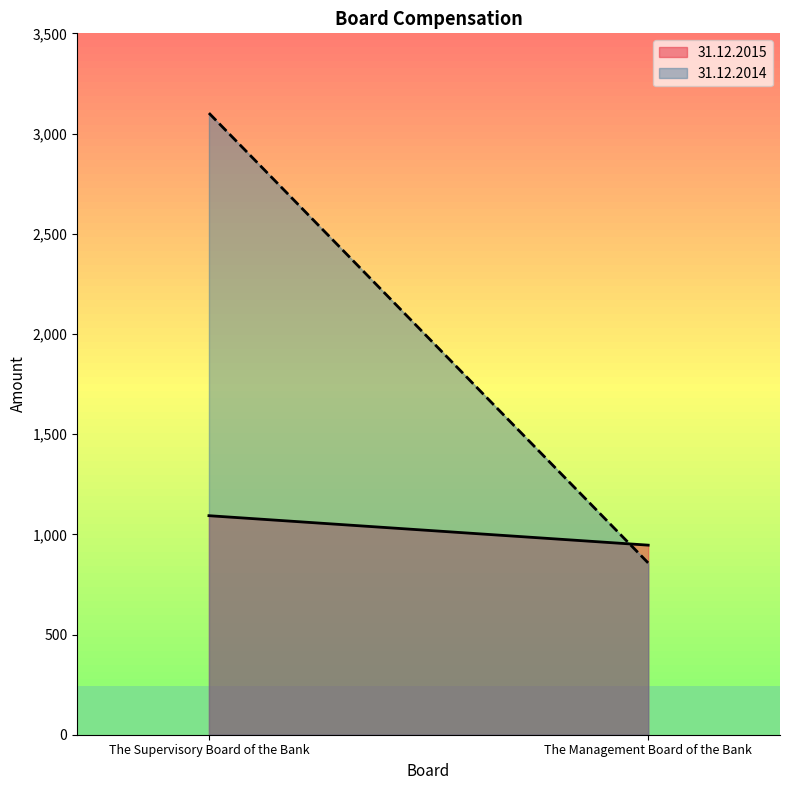

What is the total value across all series at The Supervisory Board of the Bank?

4195